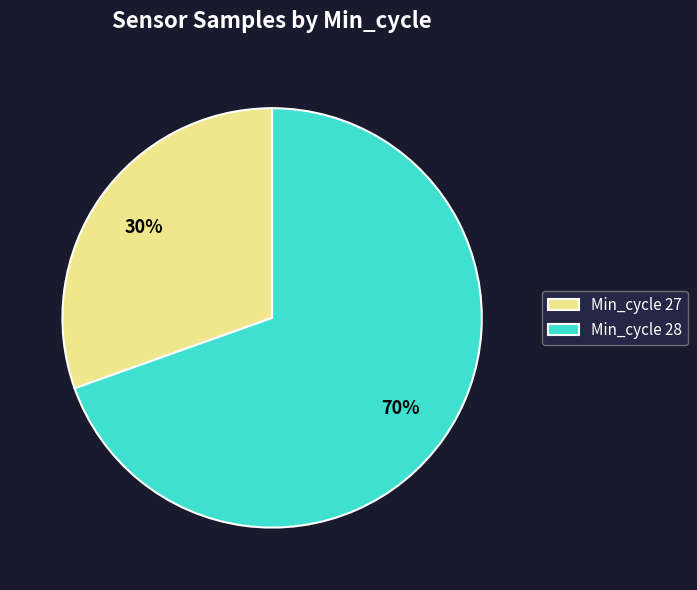

To the nearest percent, what is the average slice percentage?

50%